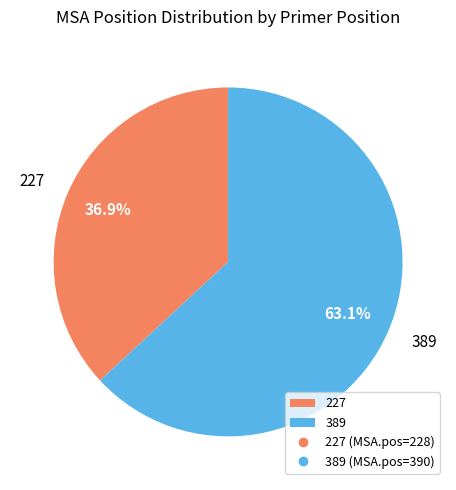

Rank the categories by value from lowest to highest.

227, 389